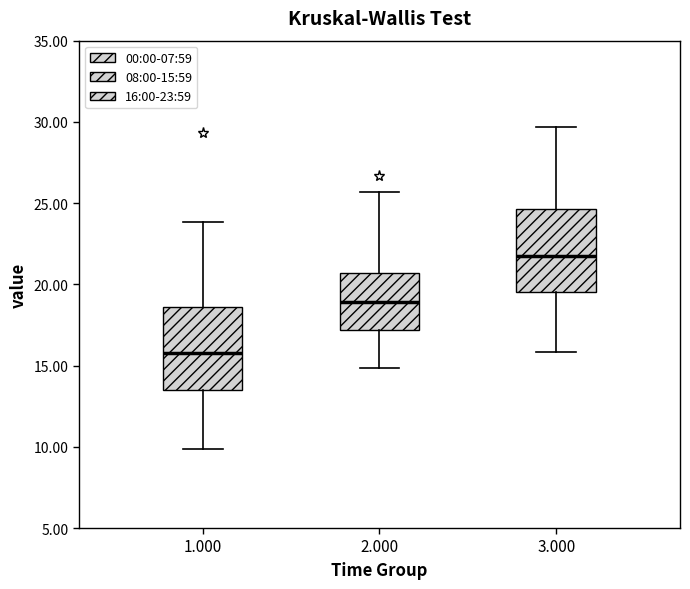

Reading left to right, read every box against the y-axis: the position of its median line, the range the box covers, and the ends of its whiskers. The values are not printed on the chart, so give them approximately, as read against the axis.

1.000: median 16.0, box 13.5 to 18.5, whiskers 10.0 to 24.0
2.000: median 19.0, box 17.0 to 20.5, whiskers 15.0 to 25.5
3.000: median 22.0, box 19.5 to 24.5, whiskers 16.0 to 29.5